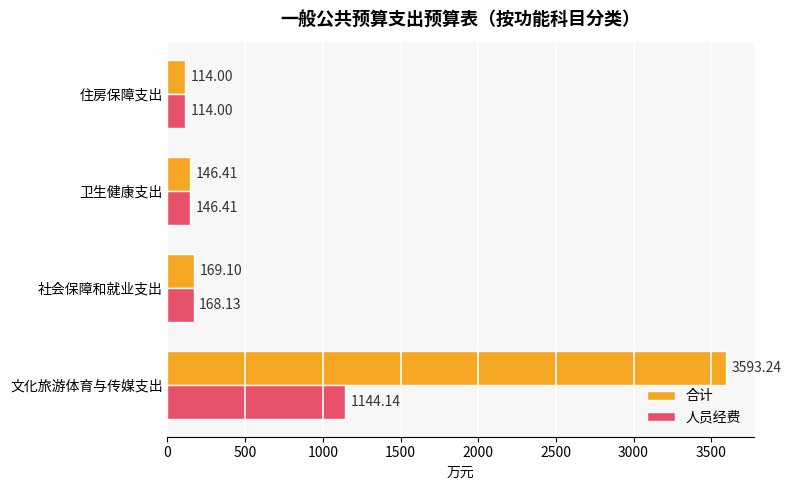

Which series has the largest range (max minus min)?

合计